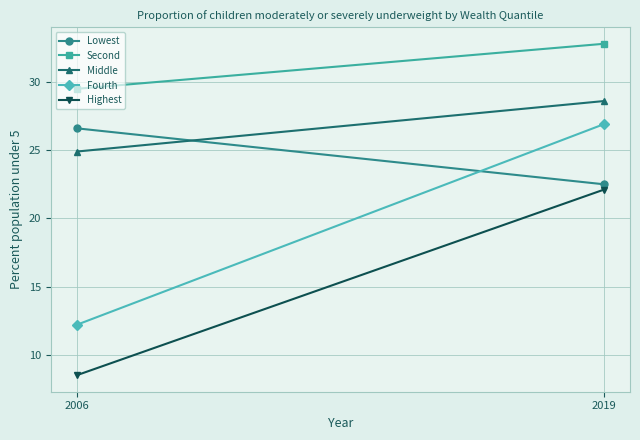

What is the value of the Highest point at the 2nd from the left?

22.1